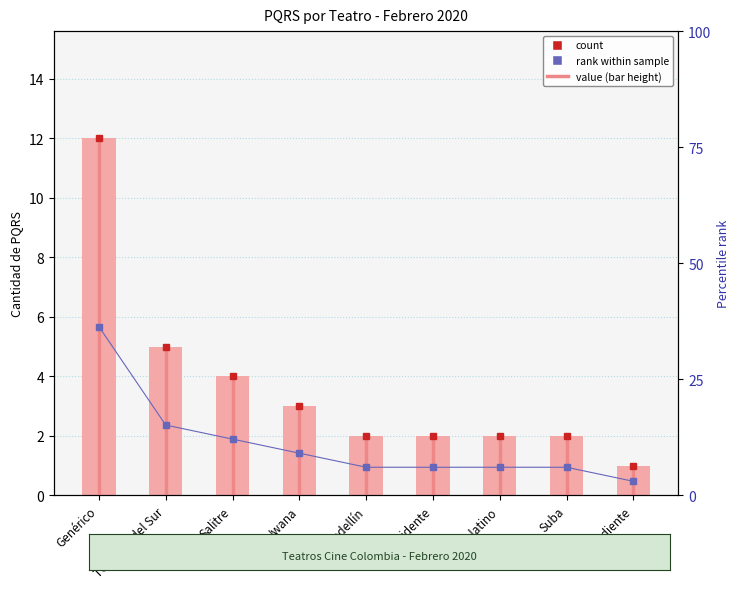

What are all the series names shown in the legend?

count, rank within sample